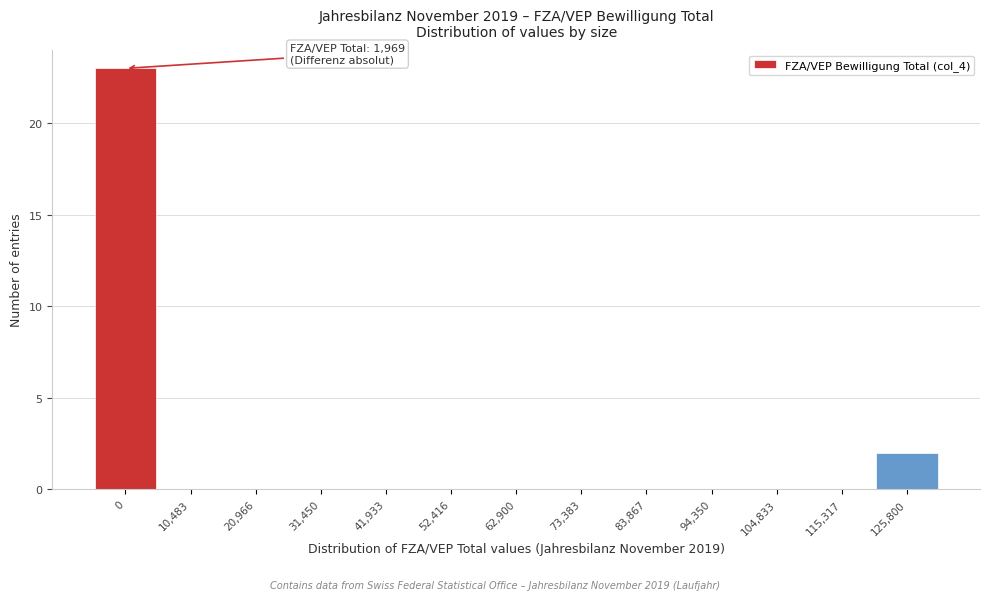

Reading right to left, extract all data points from this chart.

125,800=2	115,317=0	104,833=0	94,350=0	83,867=0	73,383=0	62,900=0	52,416=0	41,933=0	31,450=0	20,966=0	10,483=0	0=23